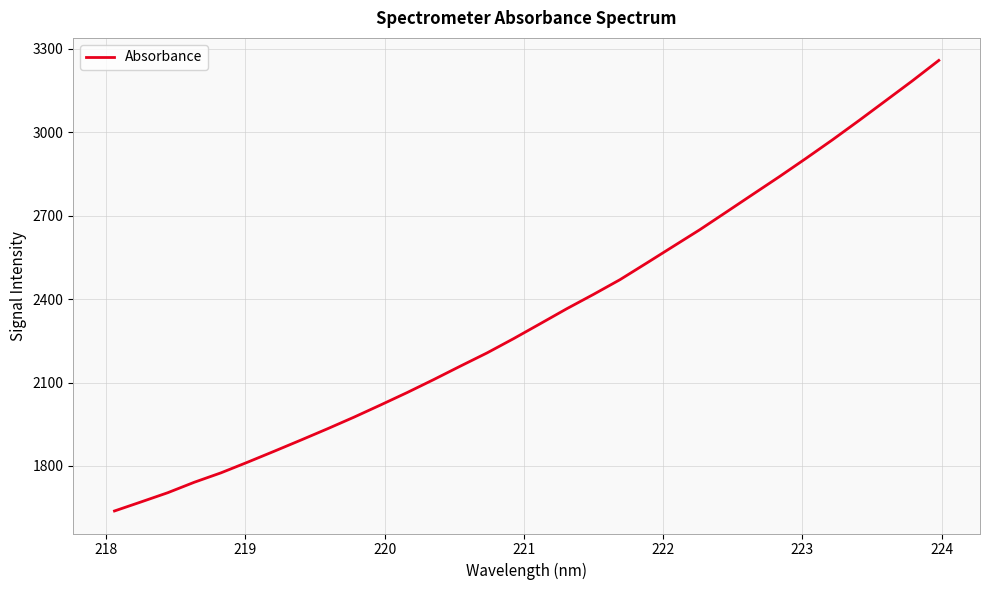

What is the difference between the maximum and minimum values?

1620.3